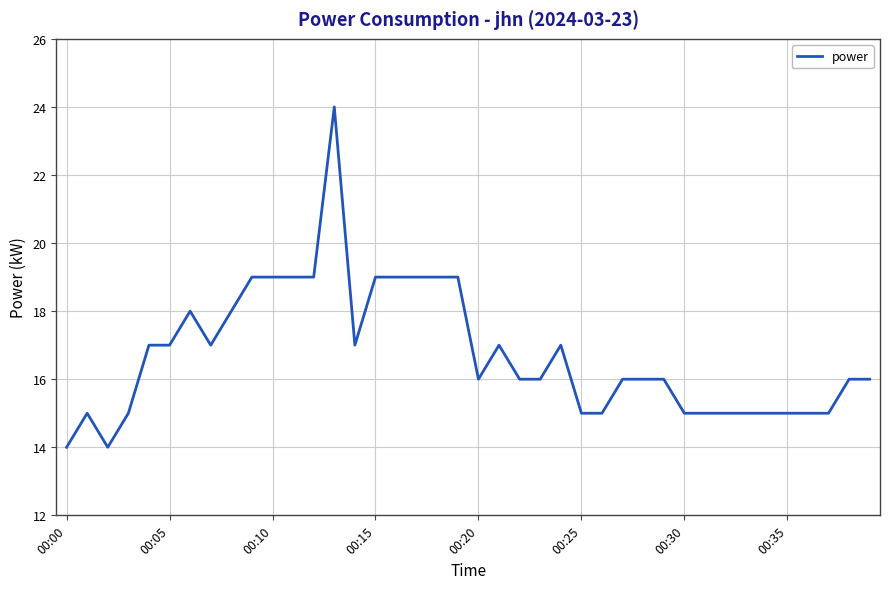

What is the difference between the maximum and minimum values?

10